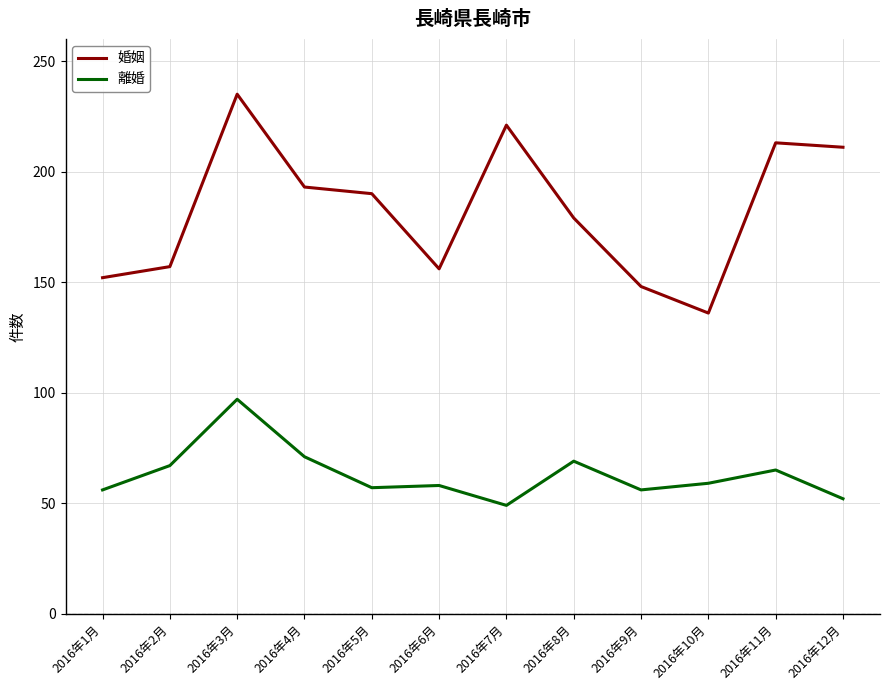

Is the value of 離婚 at 2016年5月 greater than the value of 婚姻 at 2016年10月?

No